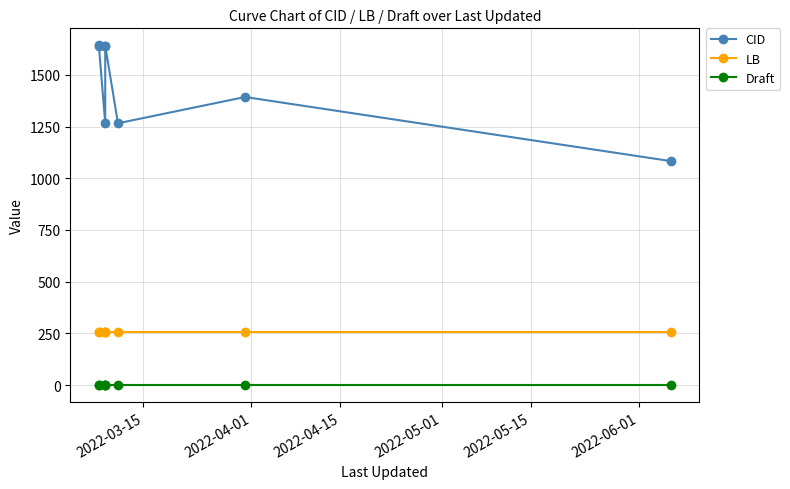

What are all the series names shown in the legend?

CID, LB, Draft